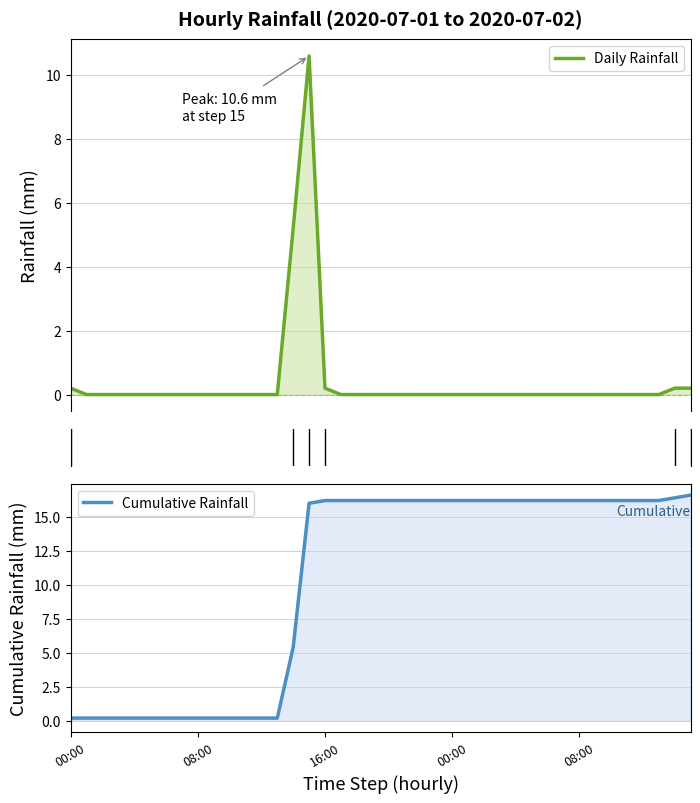

Which category has the highest value in the Daily Rainfall series?

15